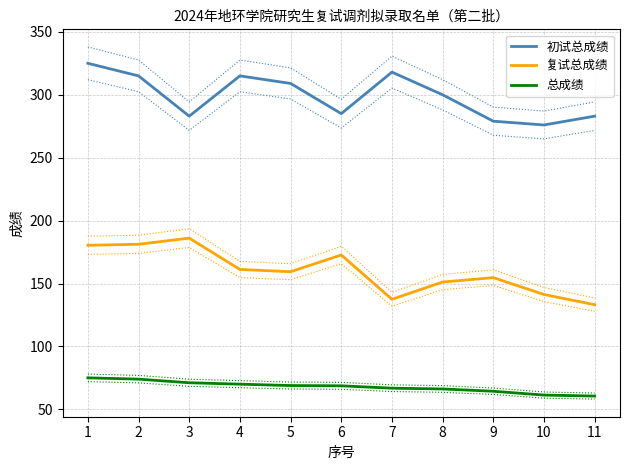

What is the value of the 总成绩 point at the 5th from the left?

69.0